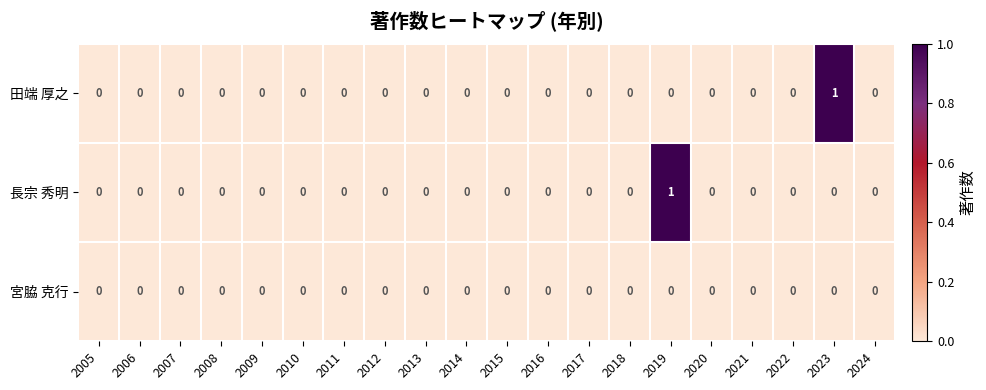

How many distinct data groups are displayed?

3